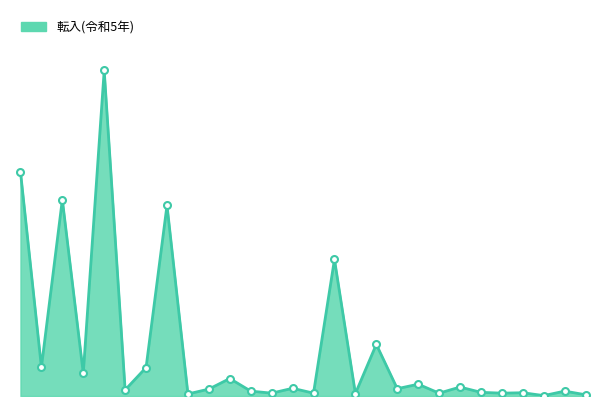

How many lines are shown in the chart?

1